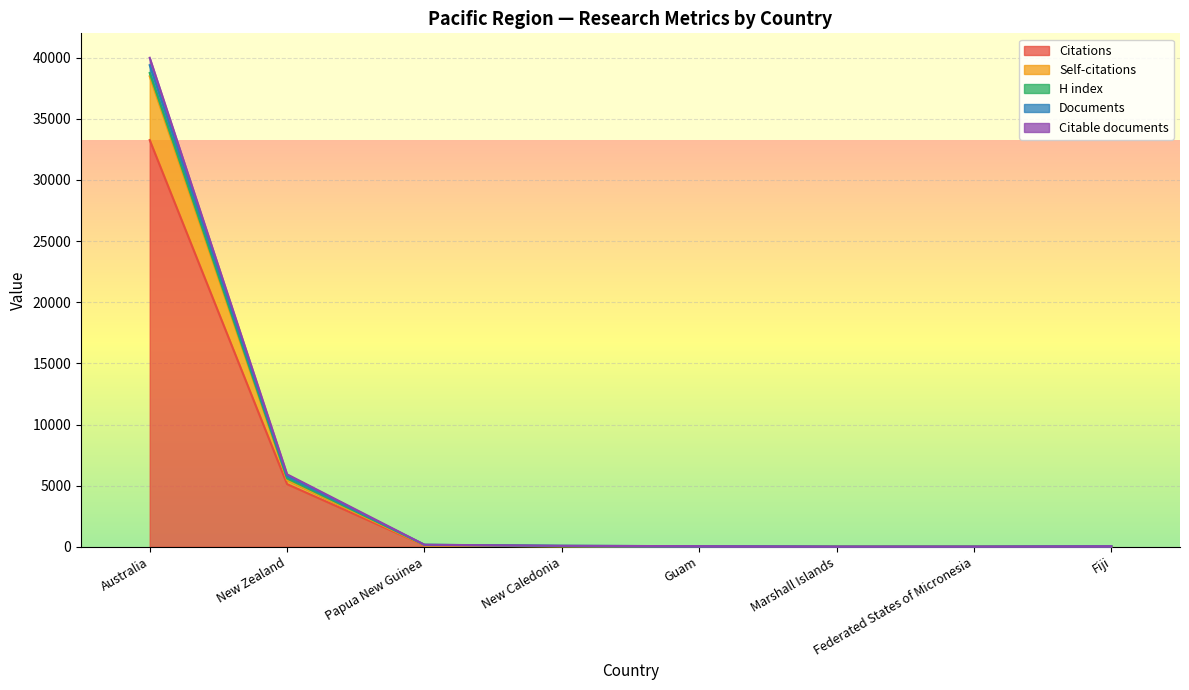

What is the label of the 4th point from the left?

New Caledonia